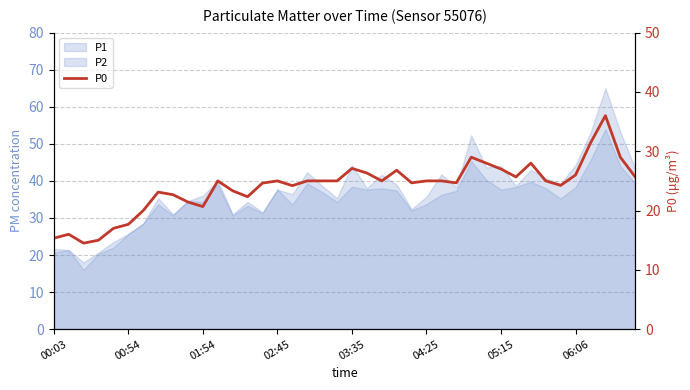

What is the minimum value shown in the chart?

14.5